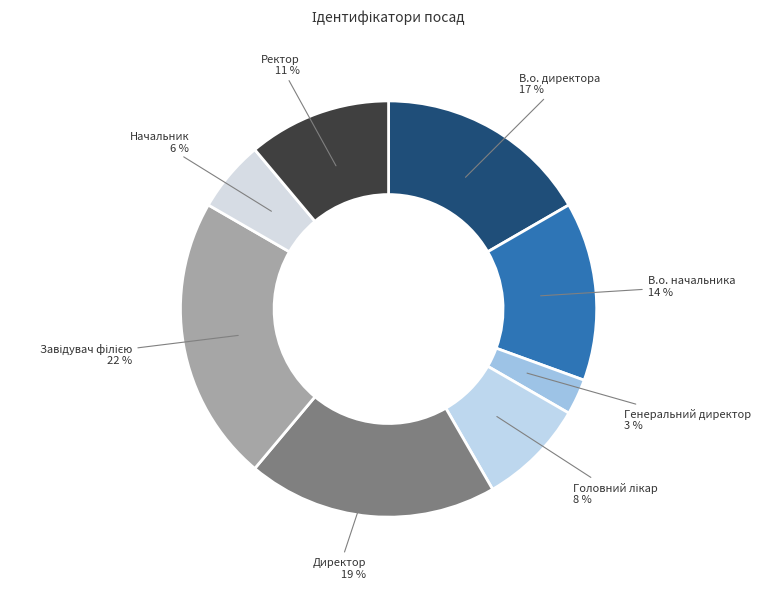

What is the smallest slice in the pie chart?

Генеральний директор